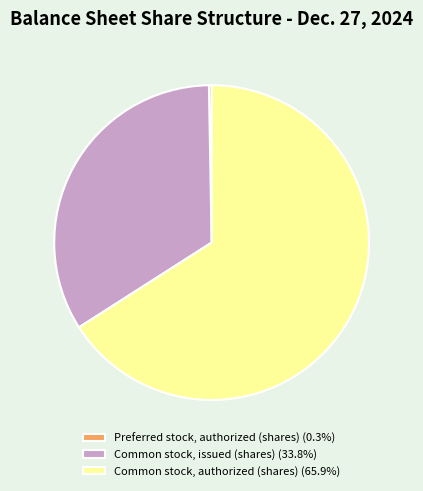

Is Common stock, authorized (shares) (65.9%) the majority of the pie?

Yes